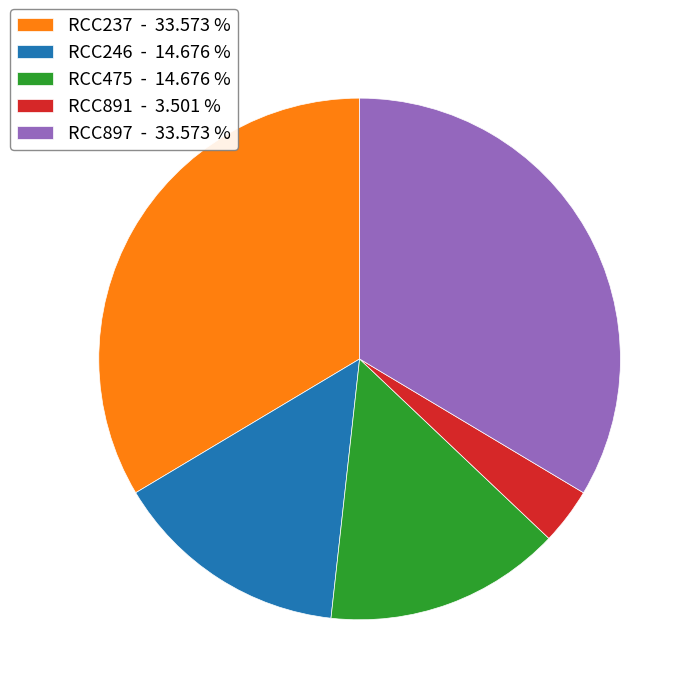

How many slices are in this pie chart?

5